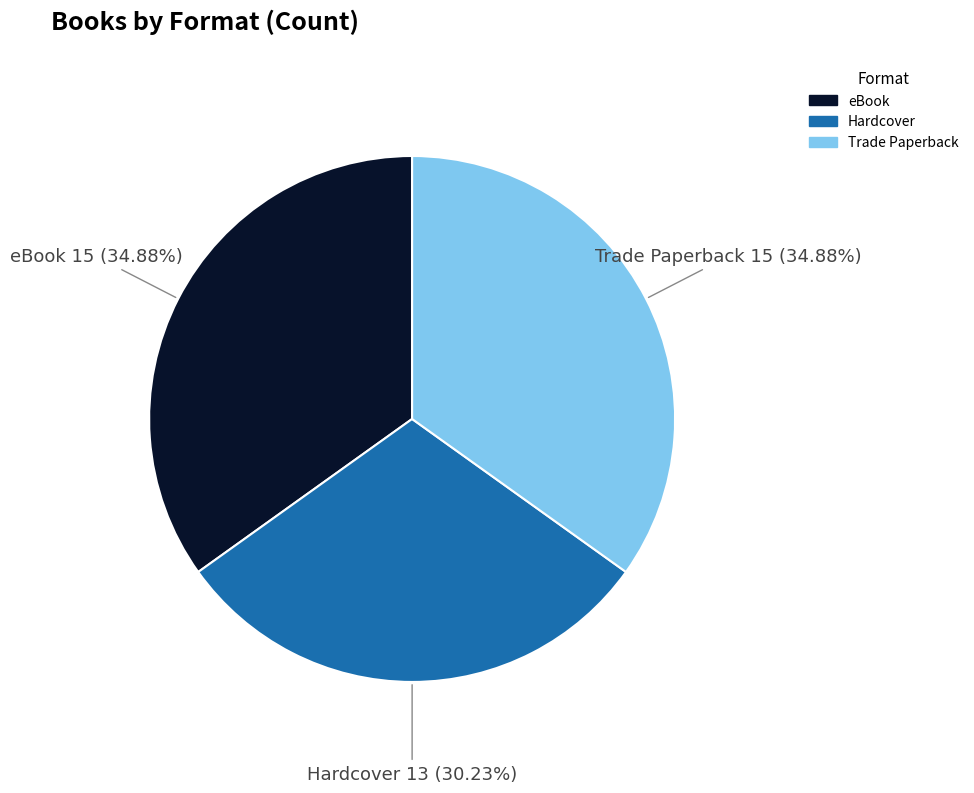

What percentage do Hardcover and eBook together represent?

65.1%